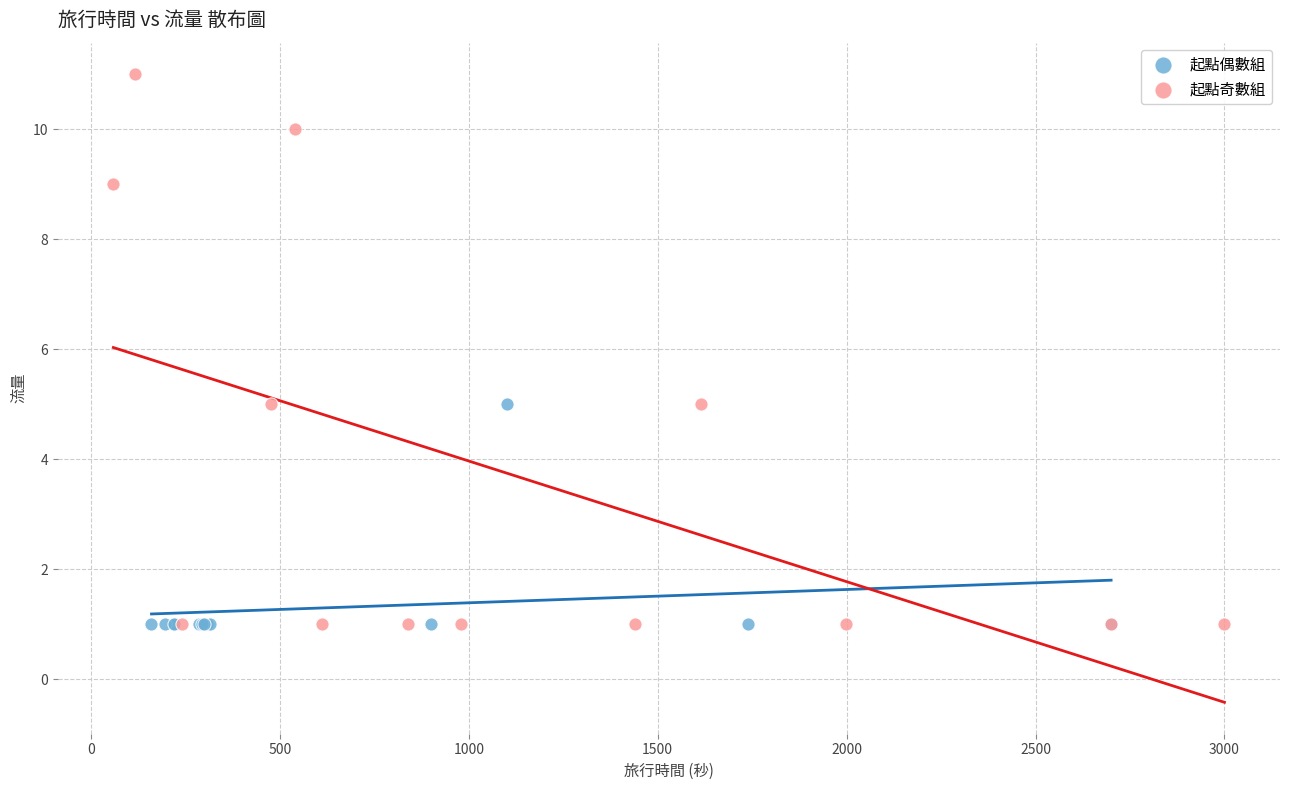

Which series has the largest Y range (max minus min)?

起點奇數組